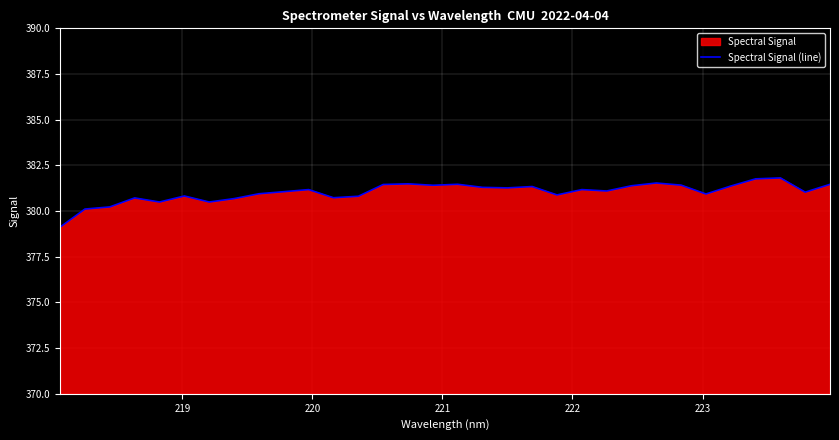

How many lines are shown in the chart?

1